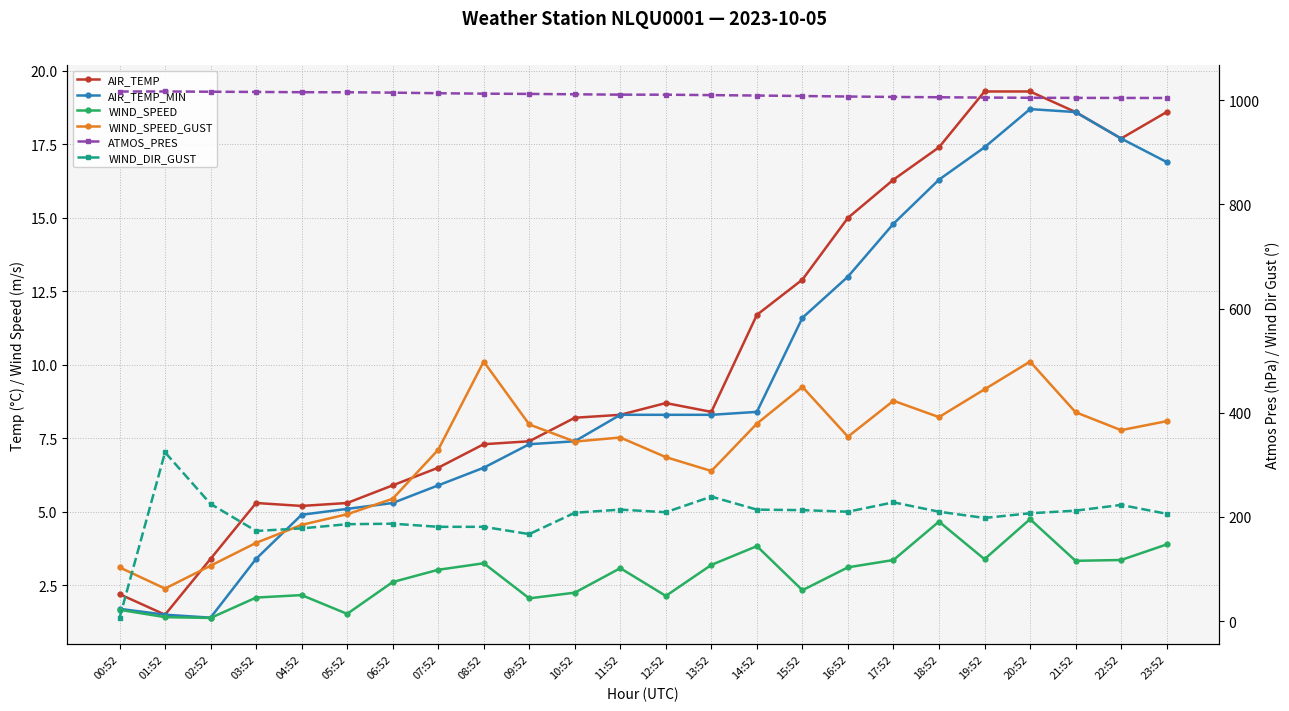

At which label is WIND_DIR_GUST closest to 165?

09:52